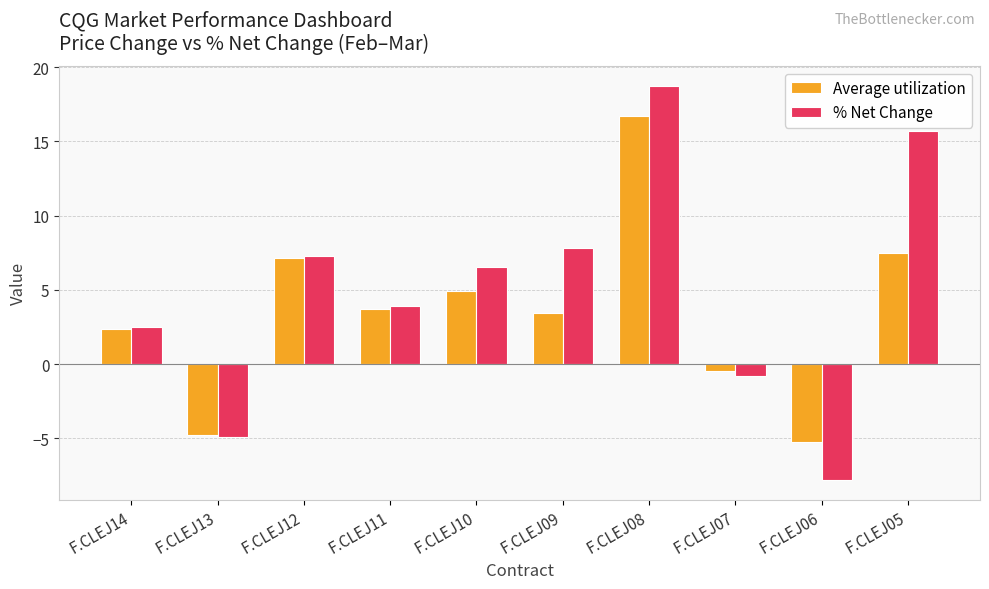

What is the spread (max minus min) of values at F.CLEJ05?

8.2